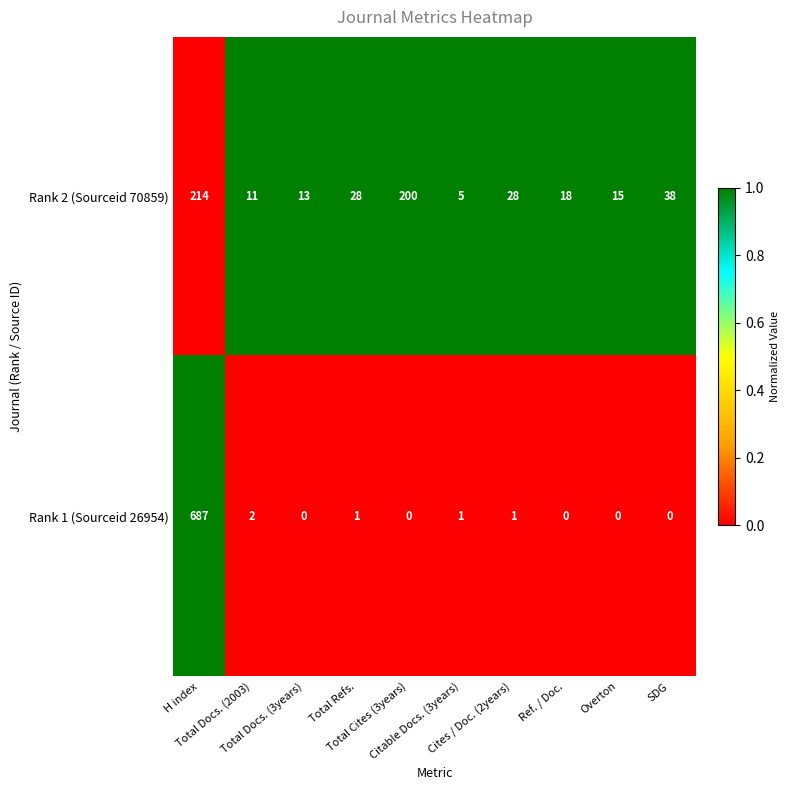

What is the average value of the Rank 1 (Sourceid 26954) series?

69